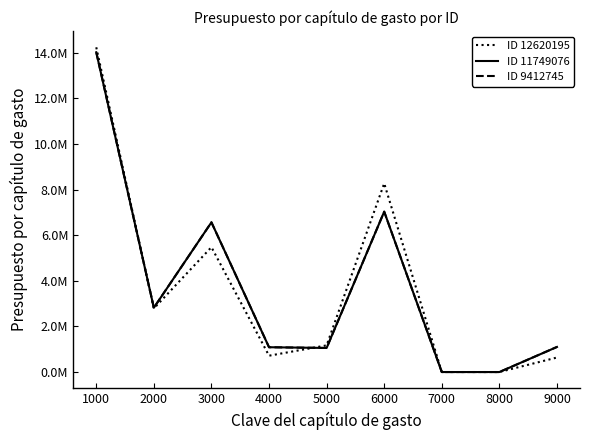

Does the chart have visible grid lines?

No